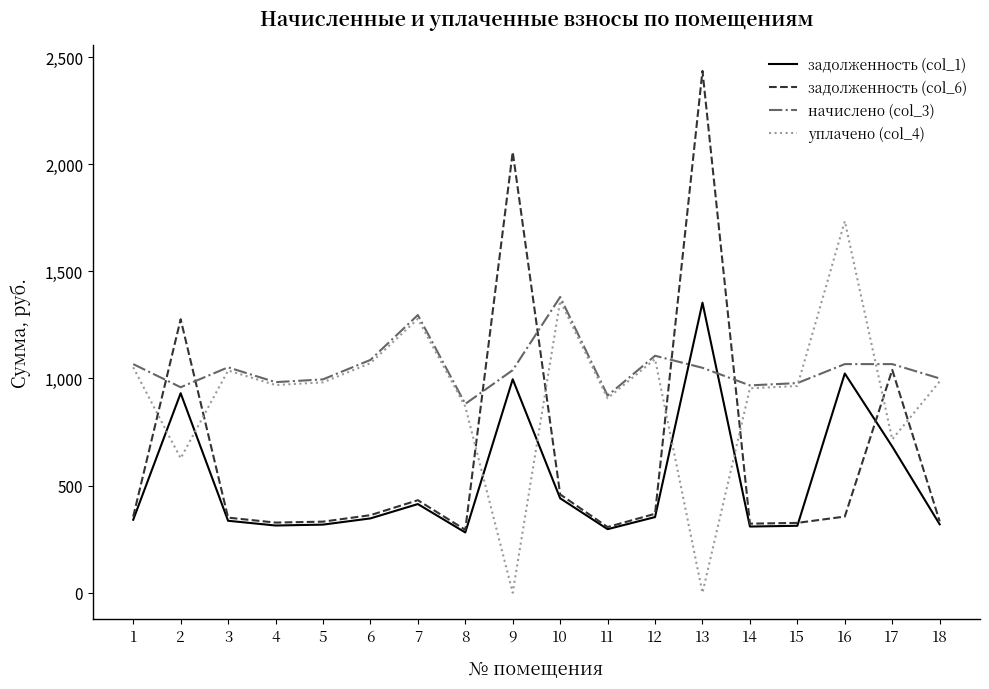

How many series are shown in this chart?

4